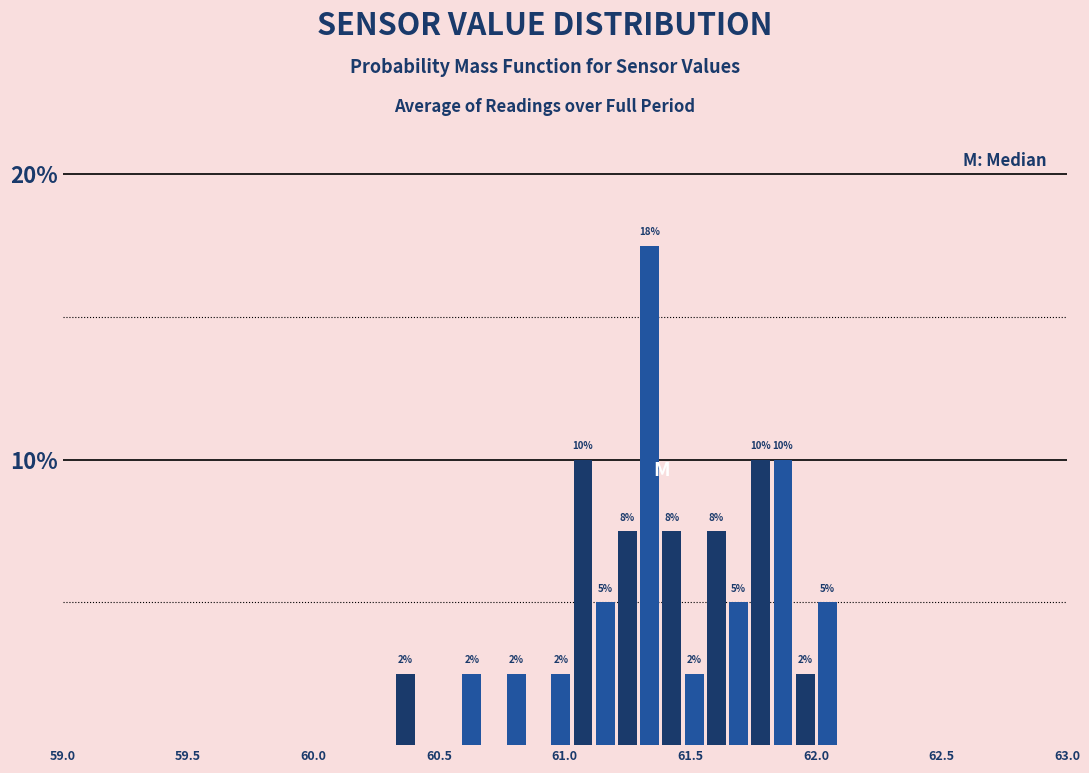

Read against the x-axis, roughly where is the centre of the tallest bar?

61.35